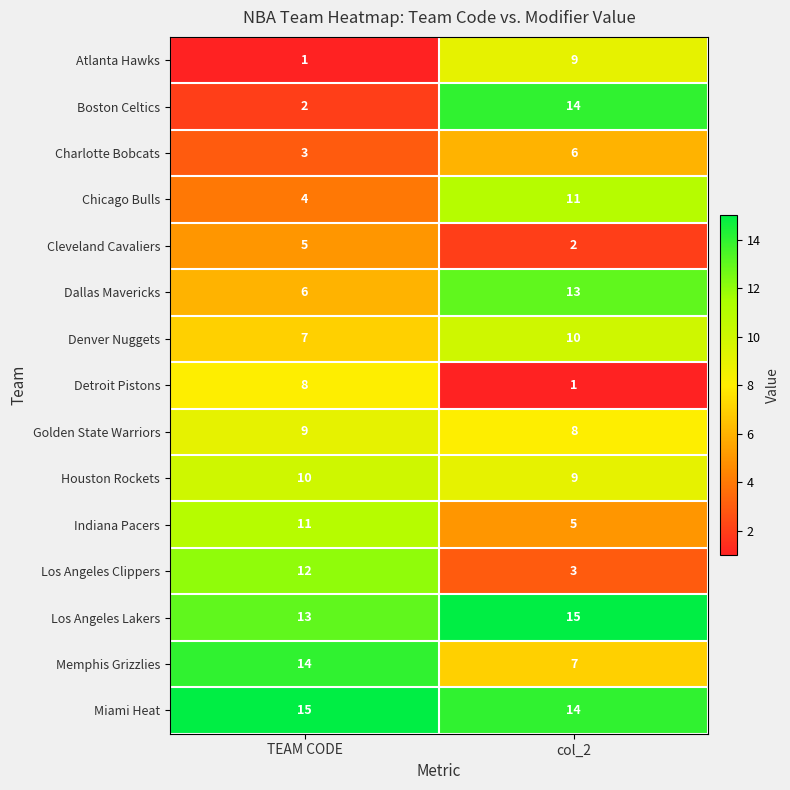

What is the difference between the highest and lowest values at col_2?

14